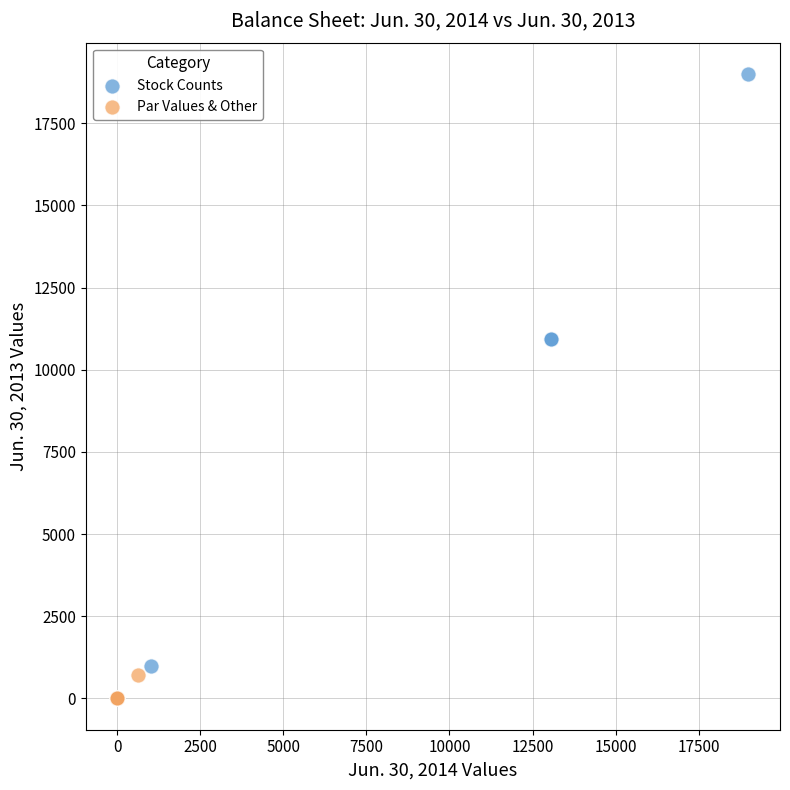

Which series has the widest spread of Y values?

Stock Counts